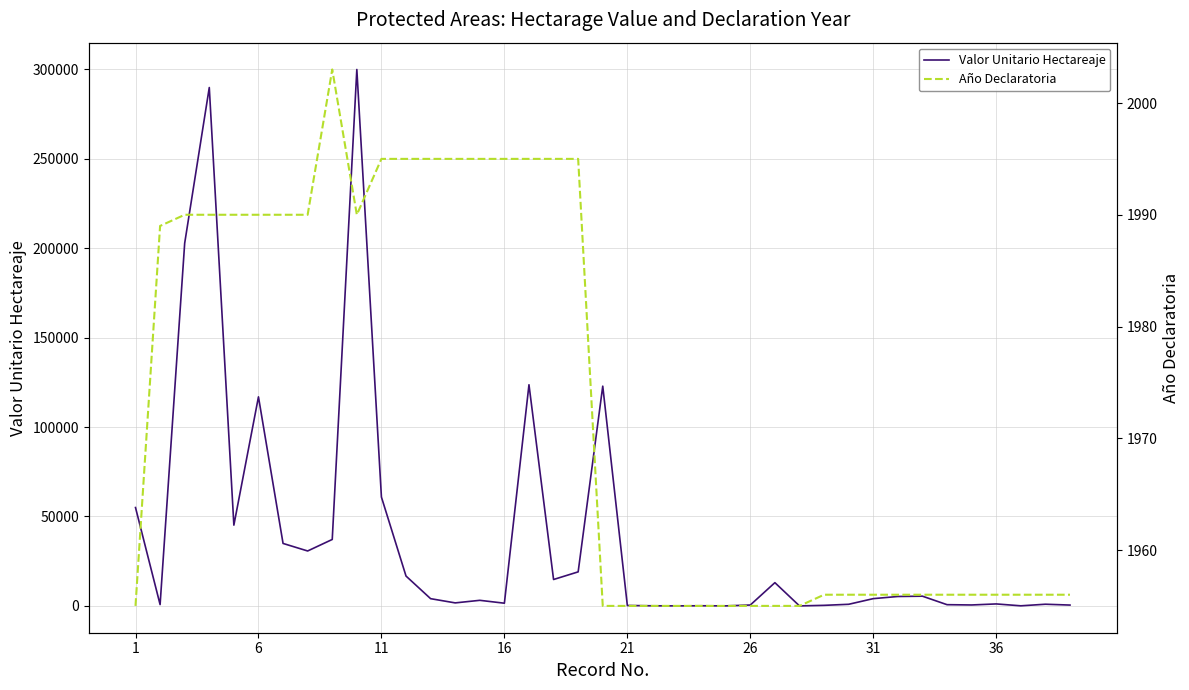

Is the value of Valor Unitario Hectareaje at 31 greater than the value of Año Declaratoria at 36?

Yes